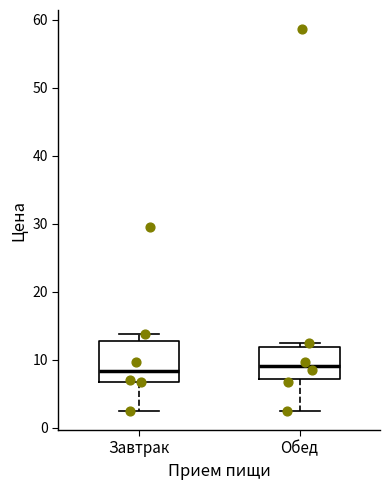

Where is the upper edge of the box for Обед on the y-axis? The values are not printed on the chart, so give them approximately, as read against the axis.

12